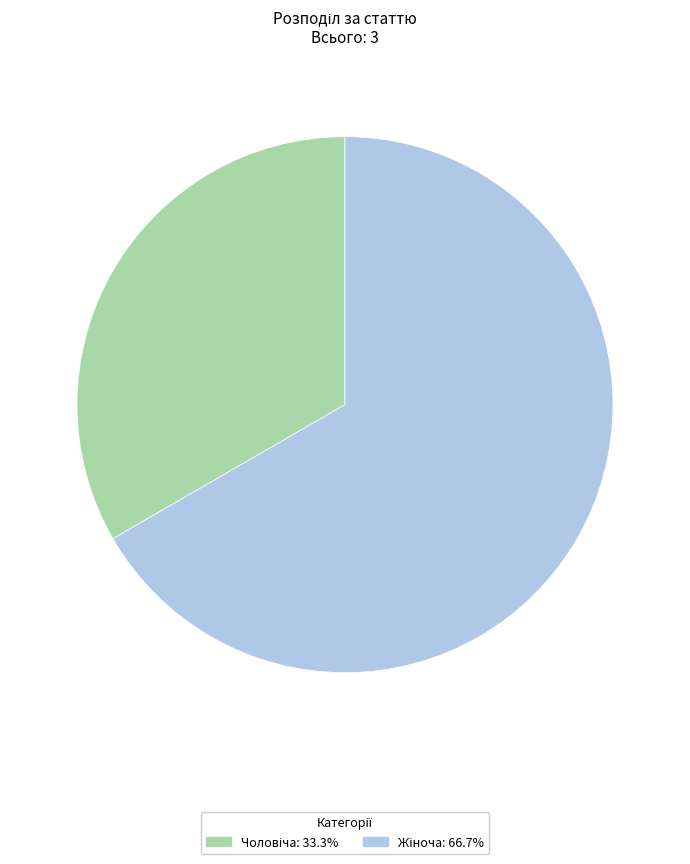

Is there any slice that represents more than half of the pie?

Yes